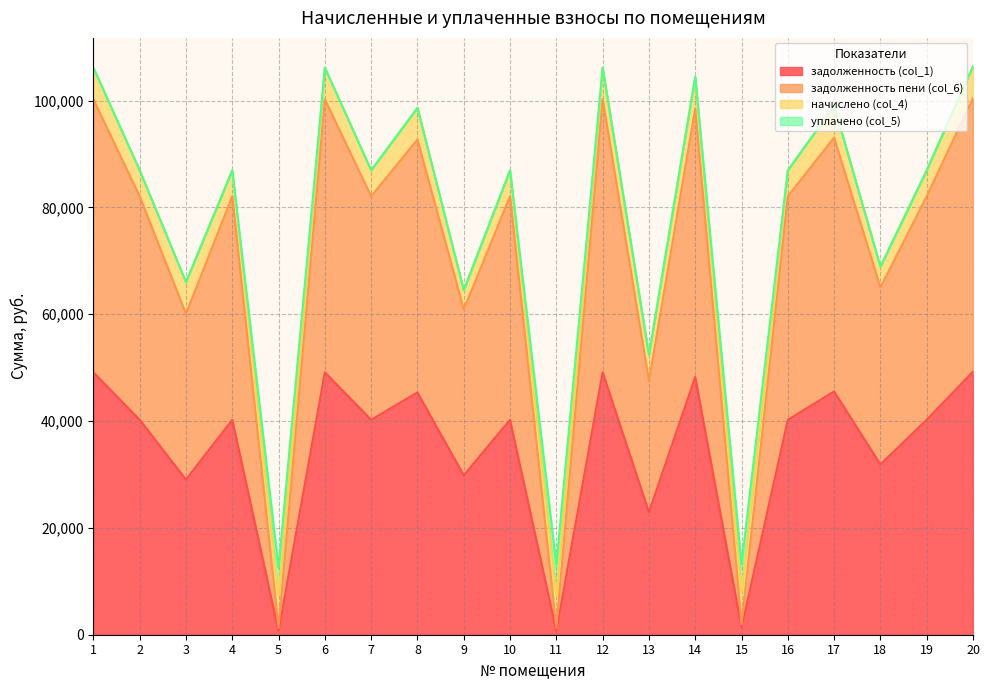

Which series has the widest spread of values?

задолженность пени (col_6)